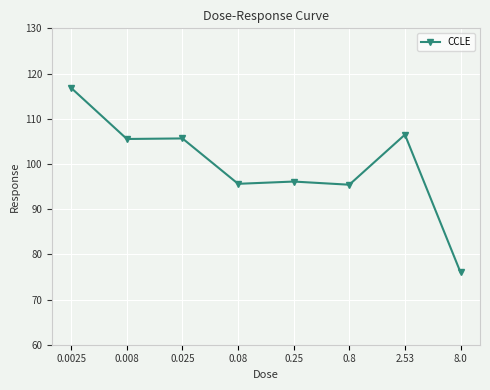

What value does the data have at 0.0025?

116.8